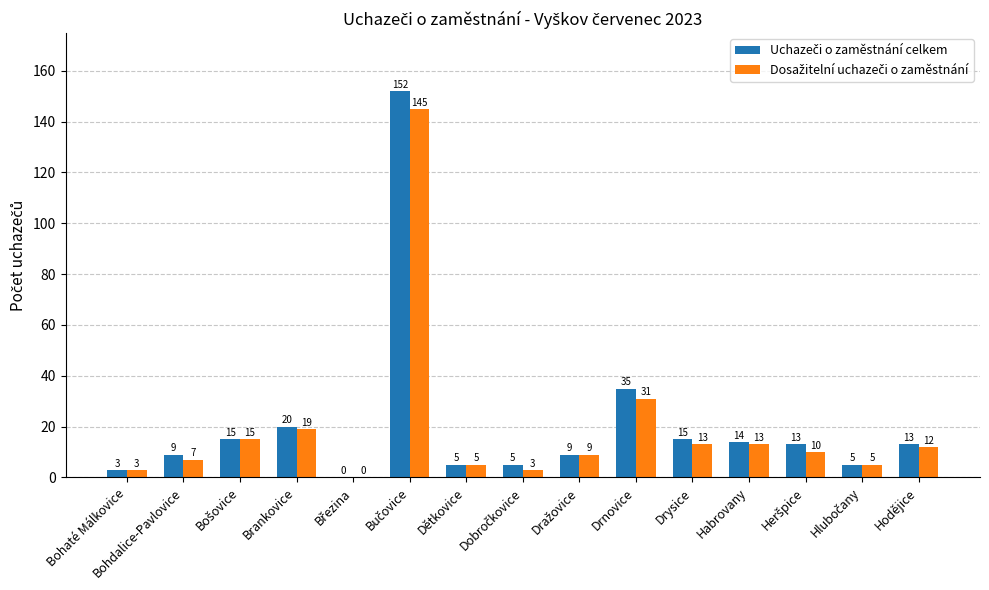

What is the highest value of the Uchazeči o zaměstnání celkem series?

152